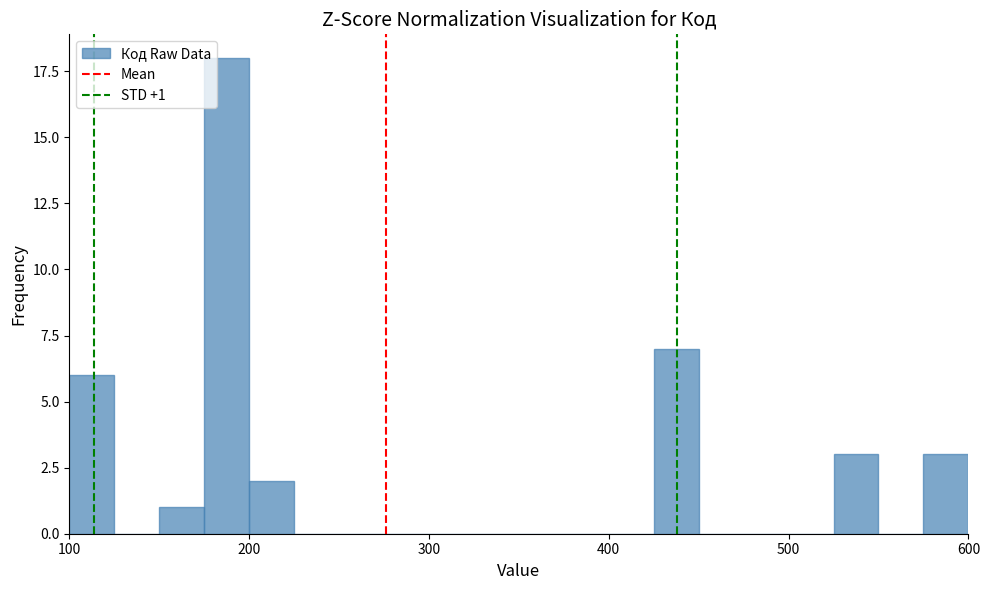

Read against the x-axis, roughly where is the centre of the tallest bar?

190